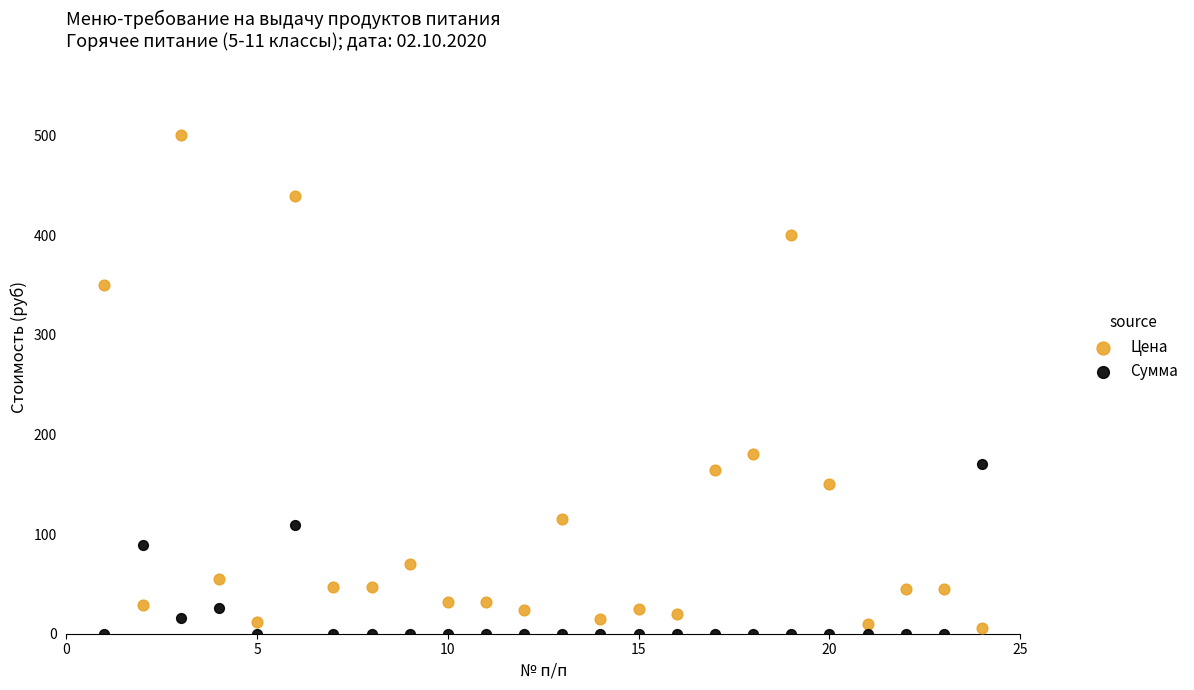

Across all data points, what is the range of X values (max minus min)?

23.0